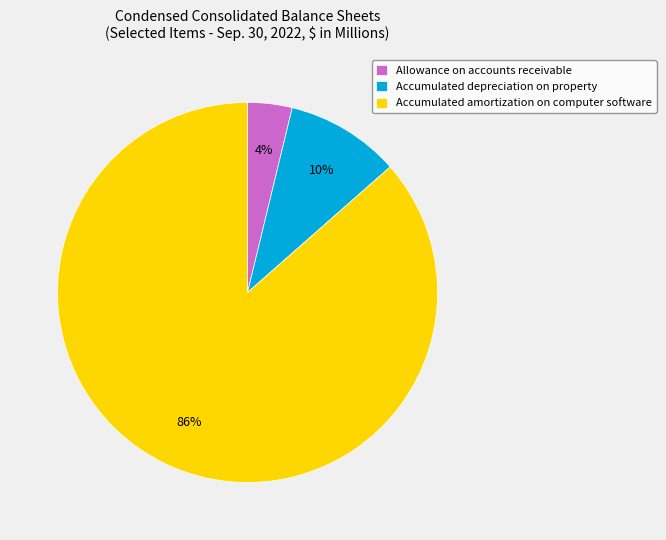

Which slice is the largest?

Accumulated amortization on computer software